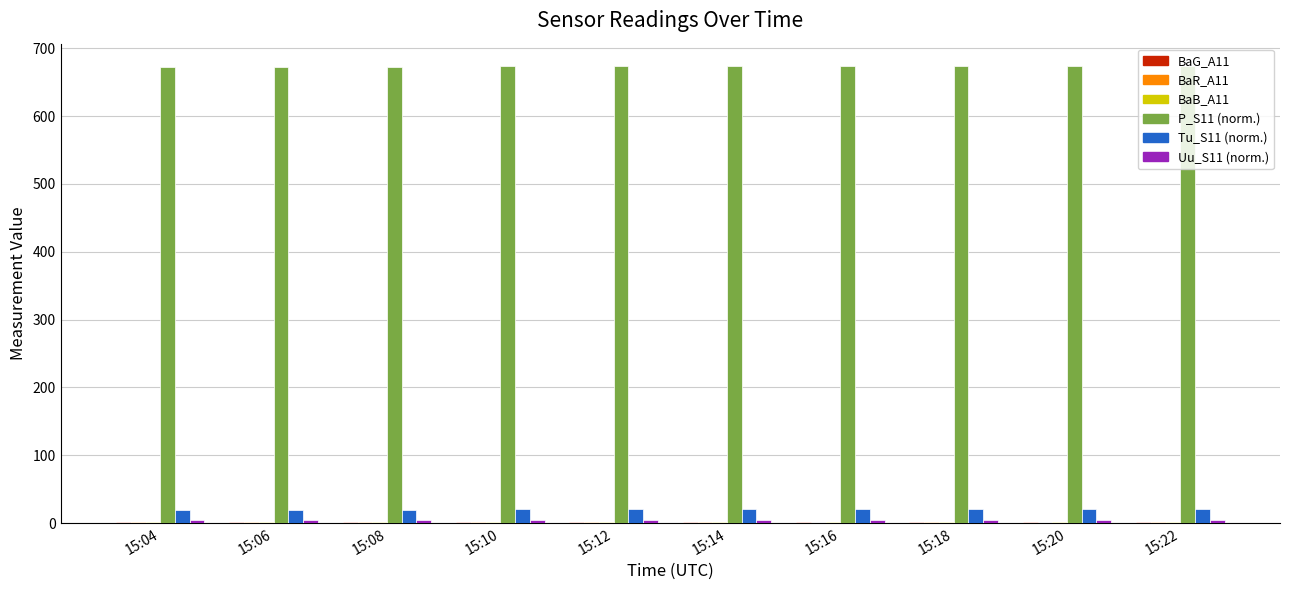

What is the maximum value shown in the chart?

673.0